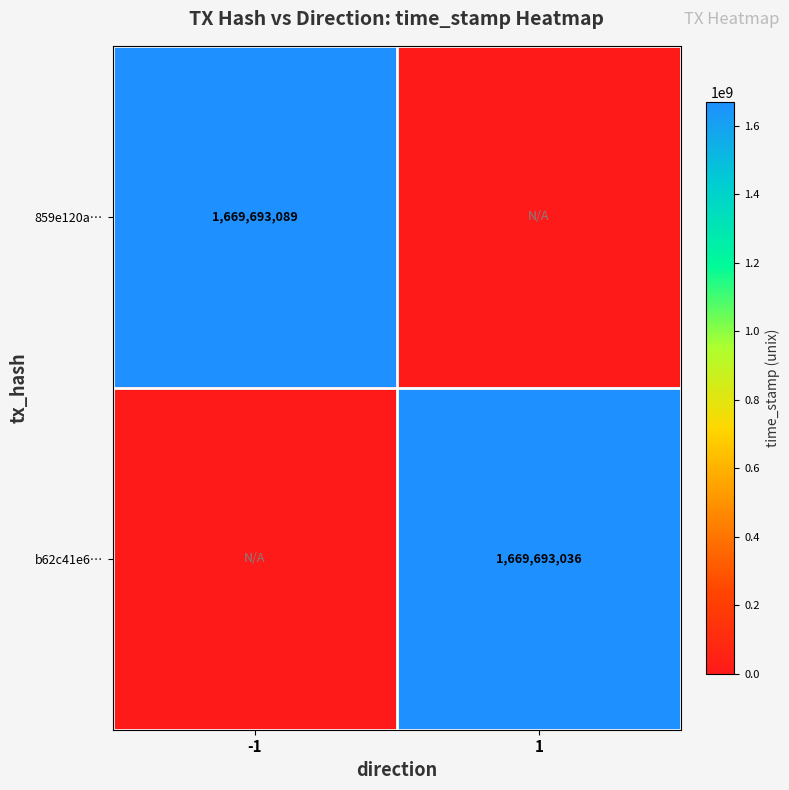

Which label corresponds to the largest value in the chart?

-1